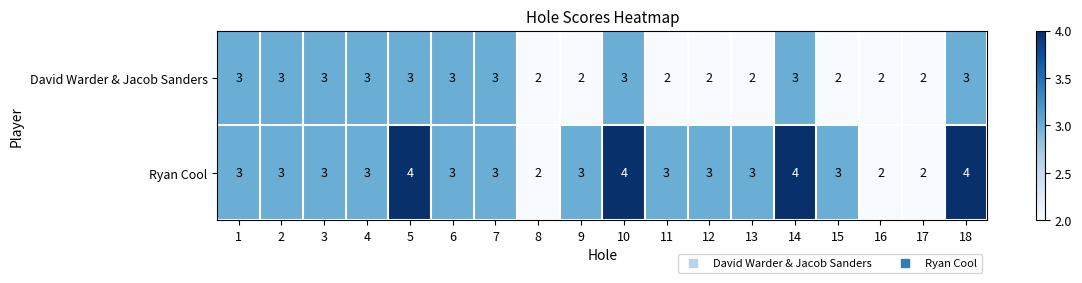

What is the maximum value shown in the chart?

4